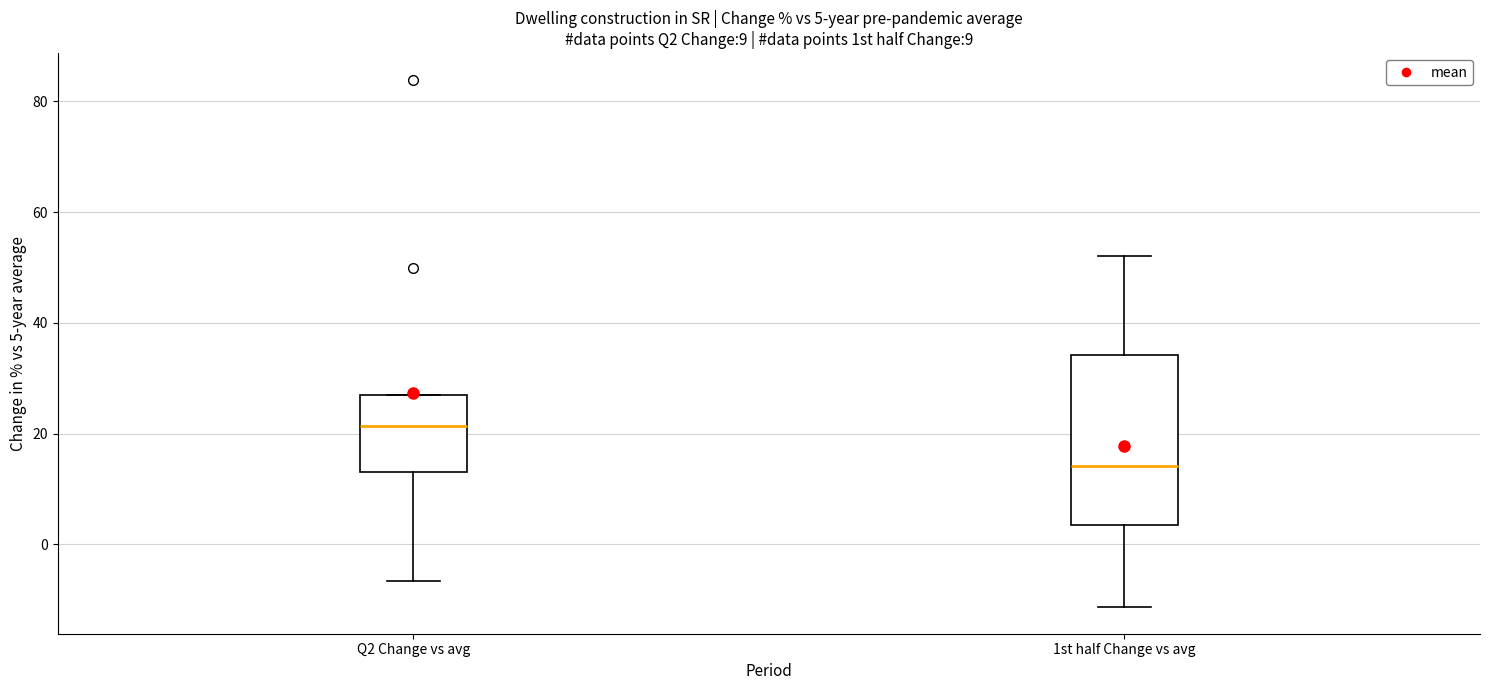

Which box has the lowest median line?

1st half Change vs avg